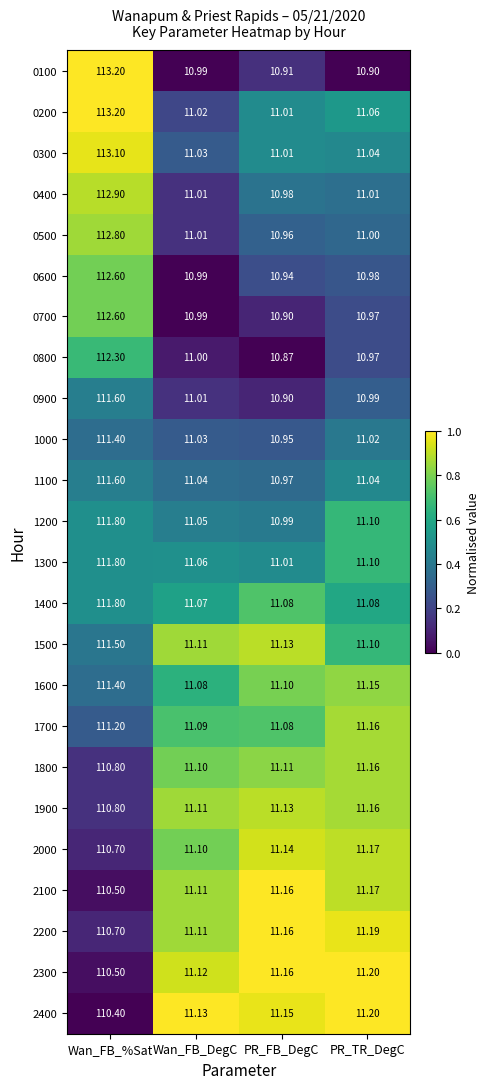

At which category does the chart reach its peak across all series?

Wan_FB_%Sat